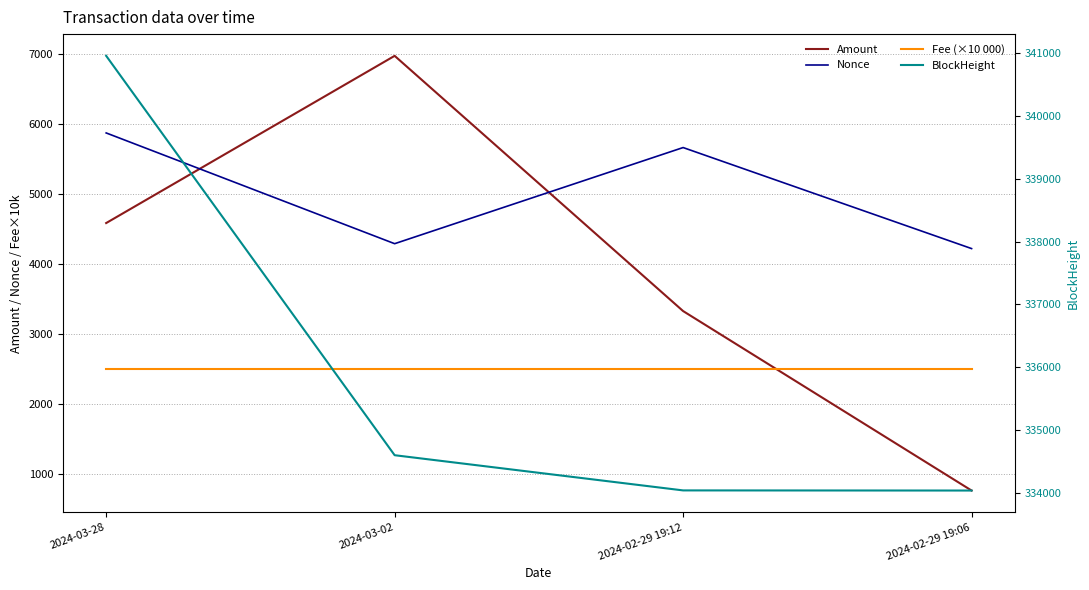

Which series has the largest range (max minus min)?

BlockHeight